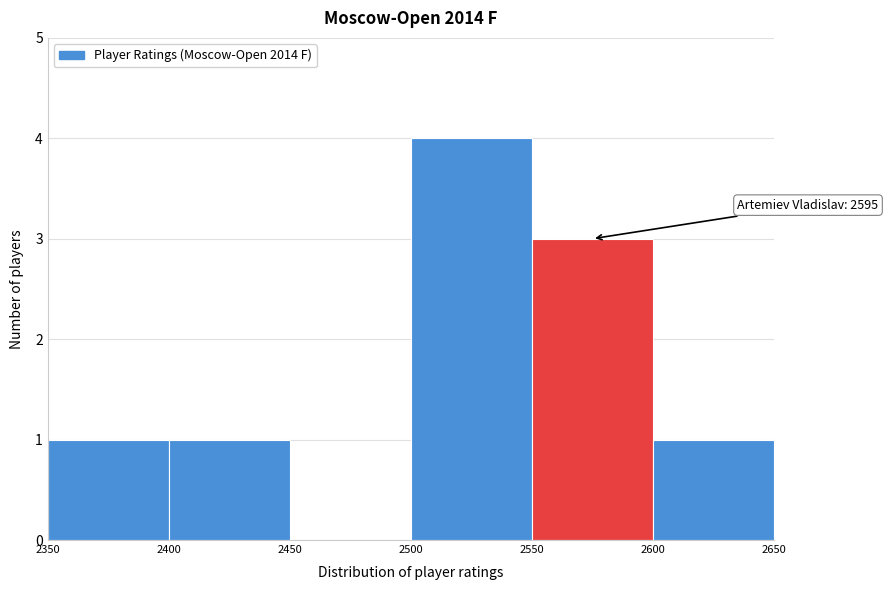

Which range on the x-axis has the tallest bar?

2500 to 2550